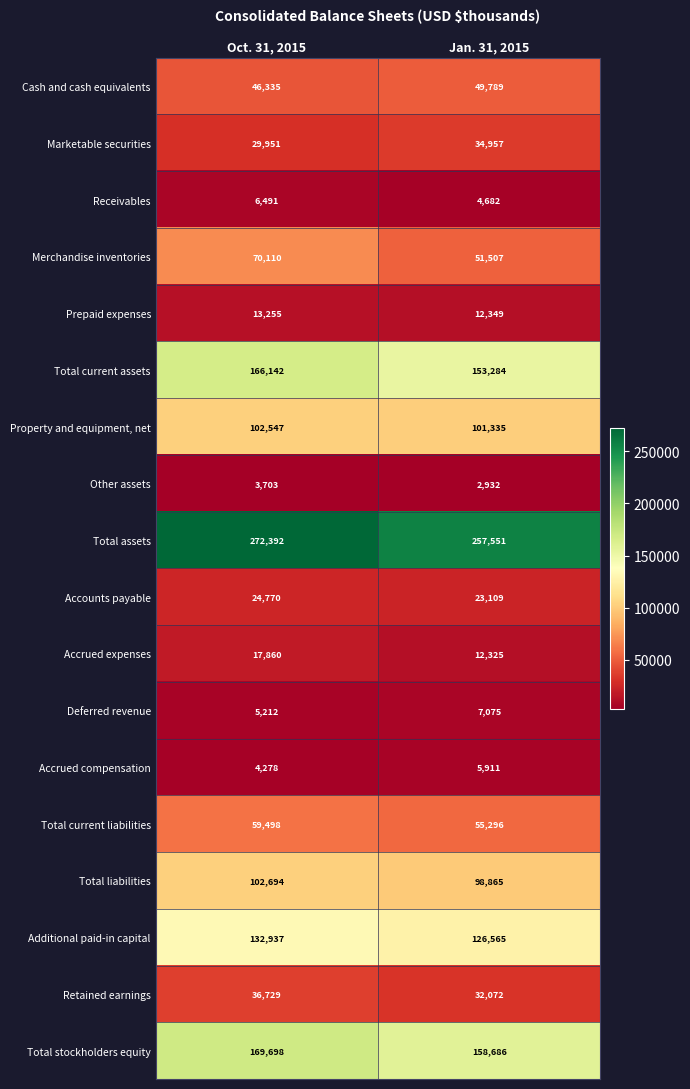

What is the sum of the Deferred revenue values at Oct. 31, 2015 and Jan. 31, 2015?

12287